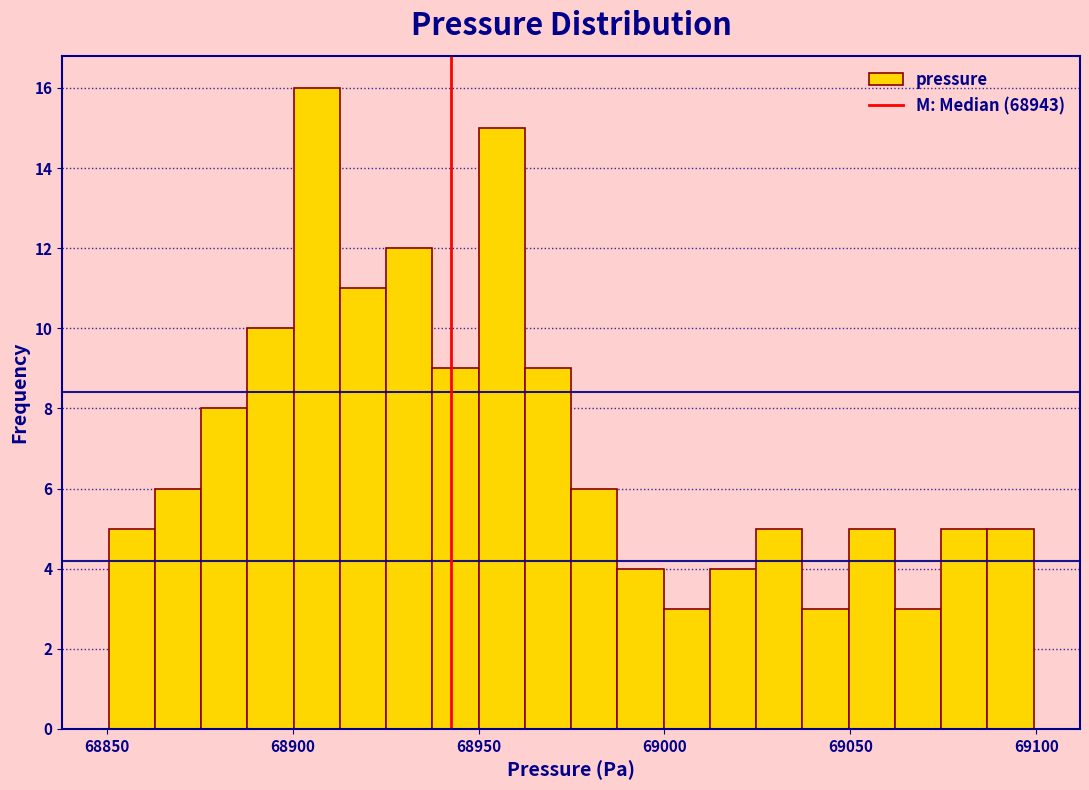

Read against the x-axis, roughly where is the centre of the tallest bar?

68905